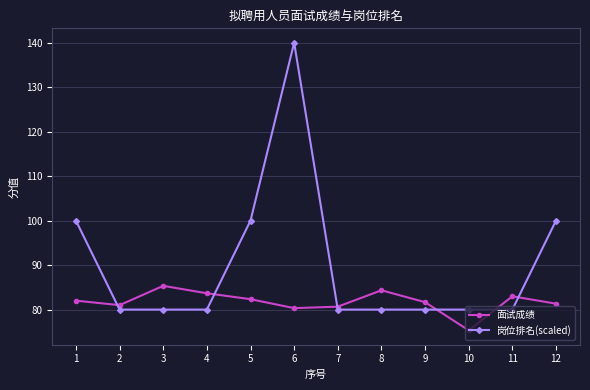

Does the chart have visible grid lines?

Yes